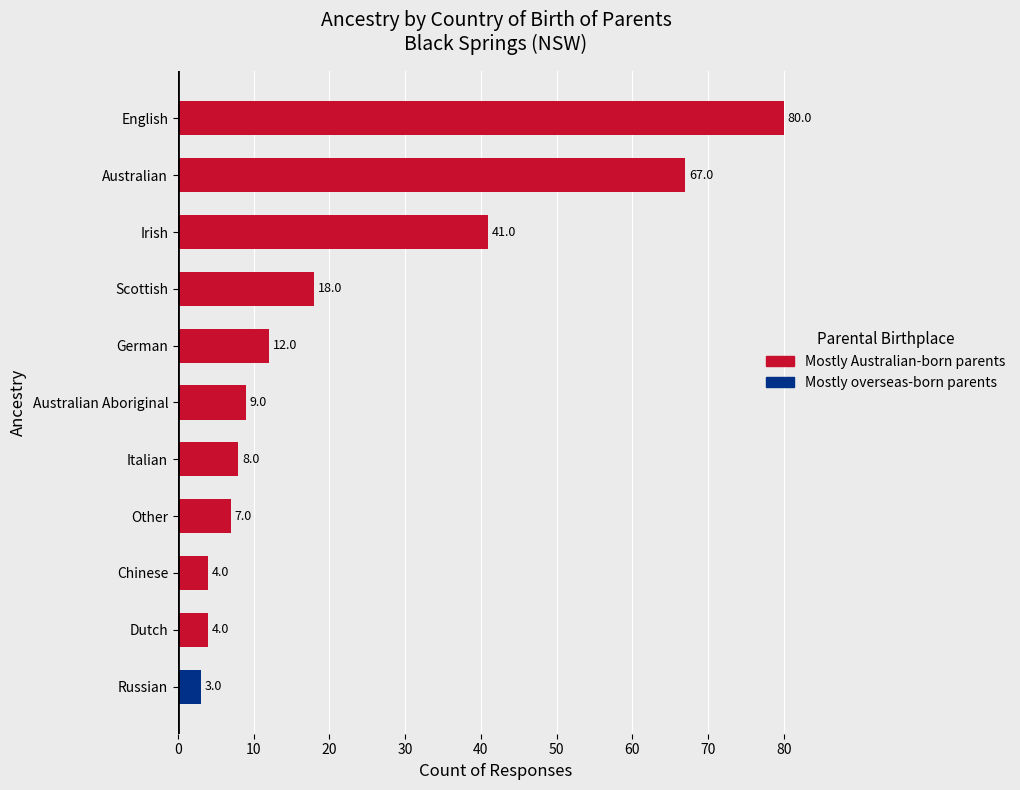

What is the smallest value displayed?

3